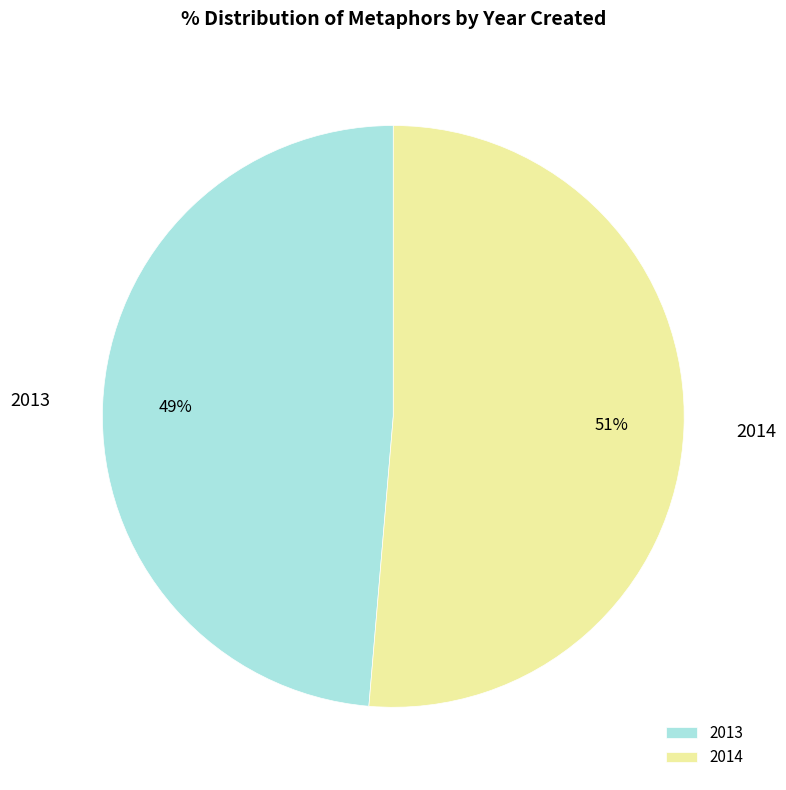

Count the number of slices in the pie.

2